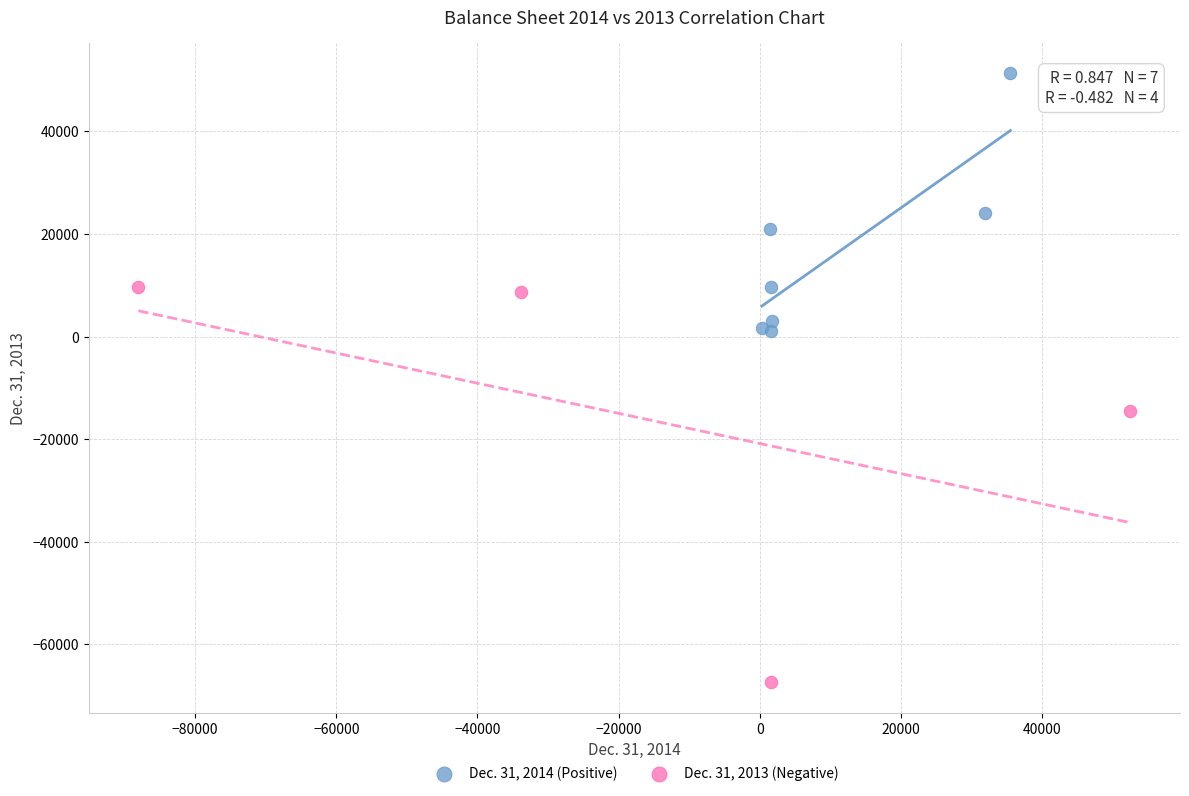

Which series reaches the maximum Y coordinate?

Dec. 31, 2014 (Positive)